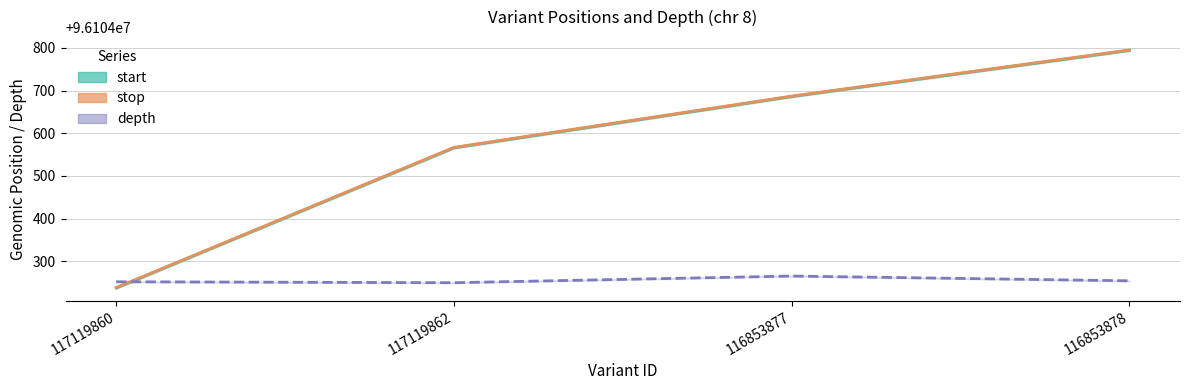

How many lines are shown in the chart?

3